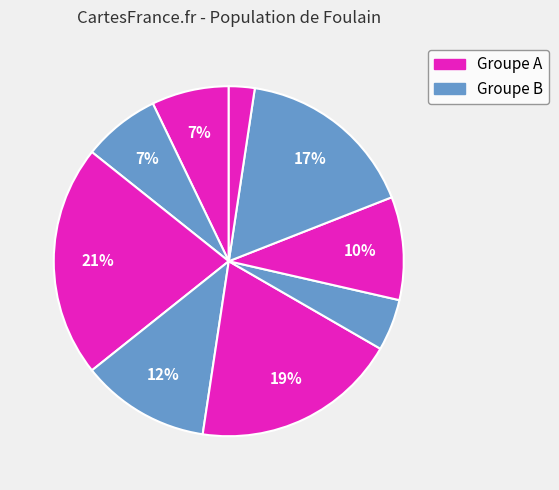

How many slices are in this pie chart?

9